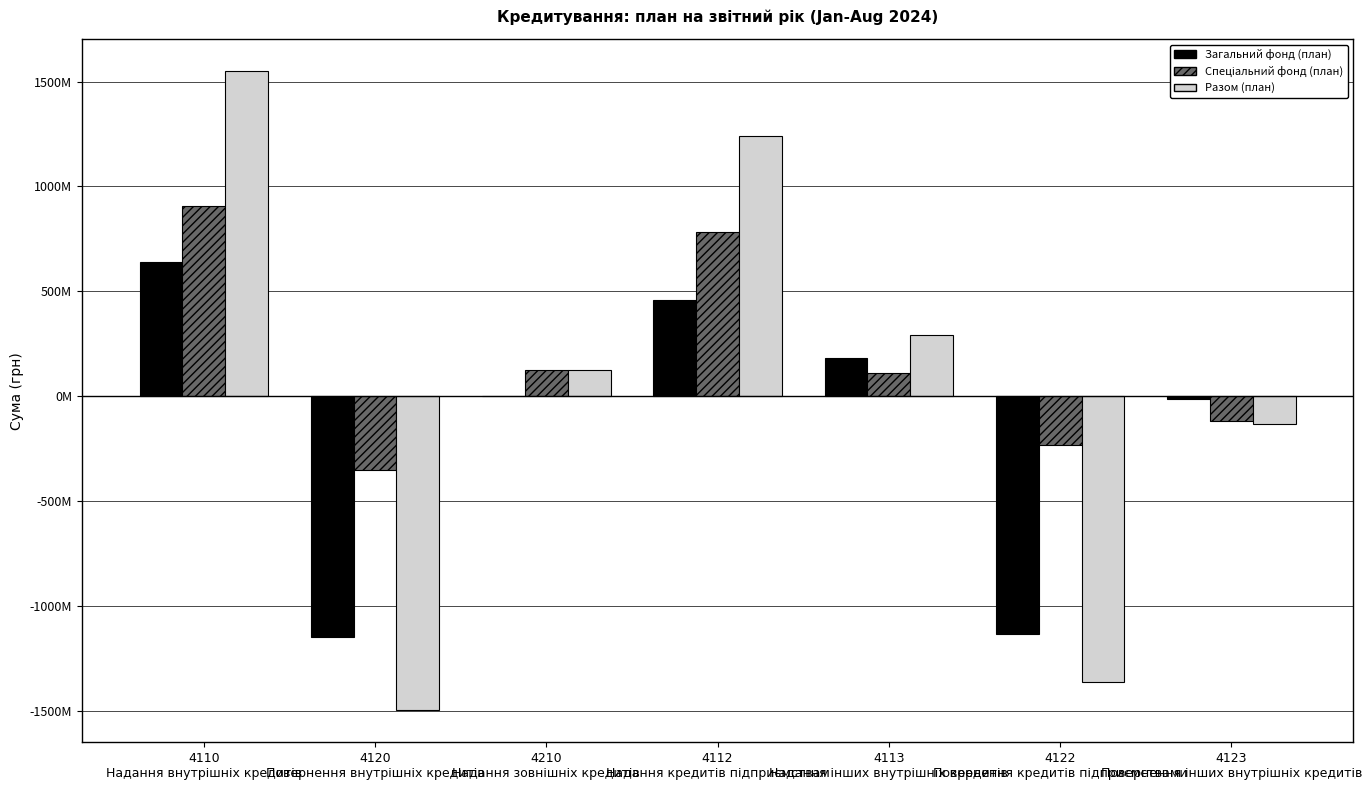

Reading left to right, what are all the values shown in this chart?

Загальний фонд (план): 4110
Надання внутрішніх кредитів=640111530.4	4120
Повернення внутрішніх кредитів=-1145623962.5	4210
Надання зовнішніх кредитів=0.0	4112
Надання кредитів підприємствам=458192440.4	4113
Надання інших внутрішніх кредитів=181919090.0	4122
Повернення кредитів підприємствами=-1131823962.5	4123
Повернення інших внутрішніх кредитів=-13800000.0
Спеціальний фонд (план): 4110
Надання внутрішніх кредитів=909321299.5	4120
Повернення внутрішніх кредитів=-348923627.8	4210
Надання зовнішніх кредитів=125342366.0	4112
Надання кредитів підприємствам=783643338.7	4113
Надання інших внутрішніх кредитів=109677848.8	4122
Повернення кредитів підприємствами=-230101201.5	4123
Повернення інших внутрішніх кредитів=-118822426.2
Разом (план): 4110
Надання внутрішніх кредитів=1549432829.8	4120
Повернення внутрішніх кредитів=-1494547590.3	4210
Надання зовнішніх кредитів=125342366.0	4112
Надання кредитів підприємствам=1241835779.0	4113
Надання інших внутрішніх кредитів=291596938.8	4122
Повернення кредитів підприємствами=-1361925164.1	4123
Повернення інших внутрішніх кредитів=-132622426.2